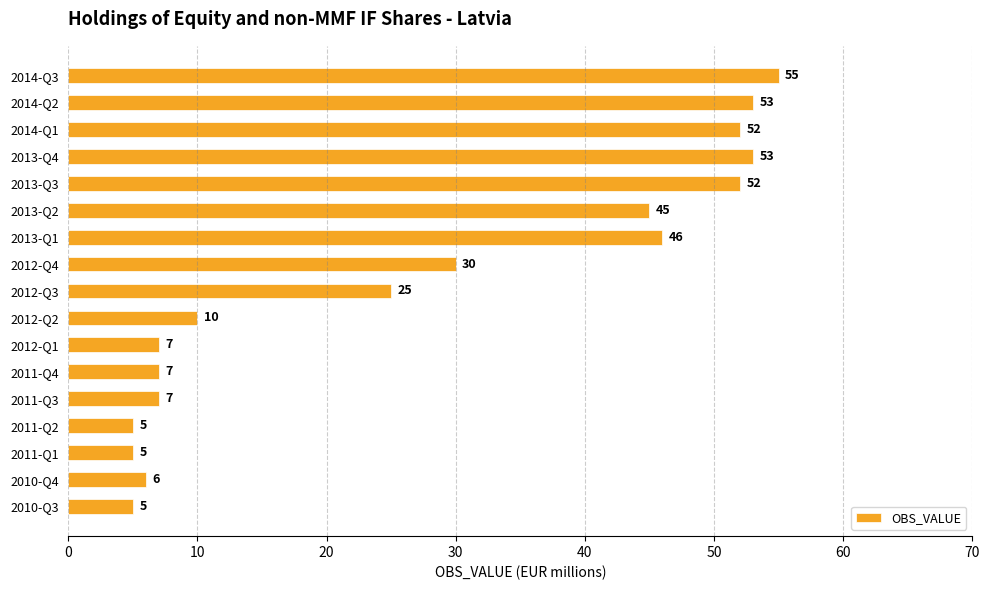

How many bars are there in total?

17